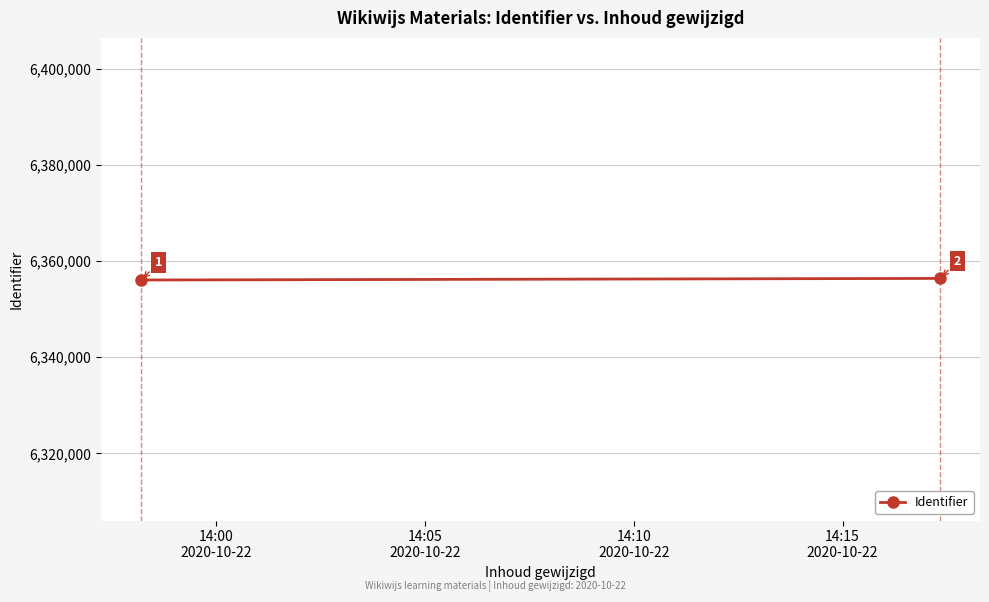

Is it true that the value at 14:05
2020-10-22 is 2503330?

False